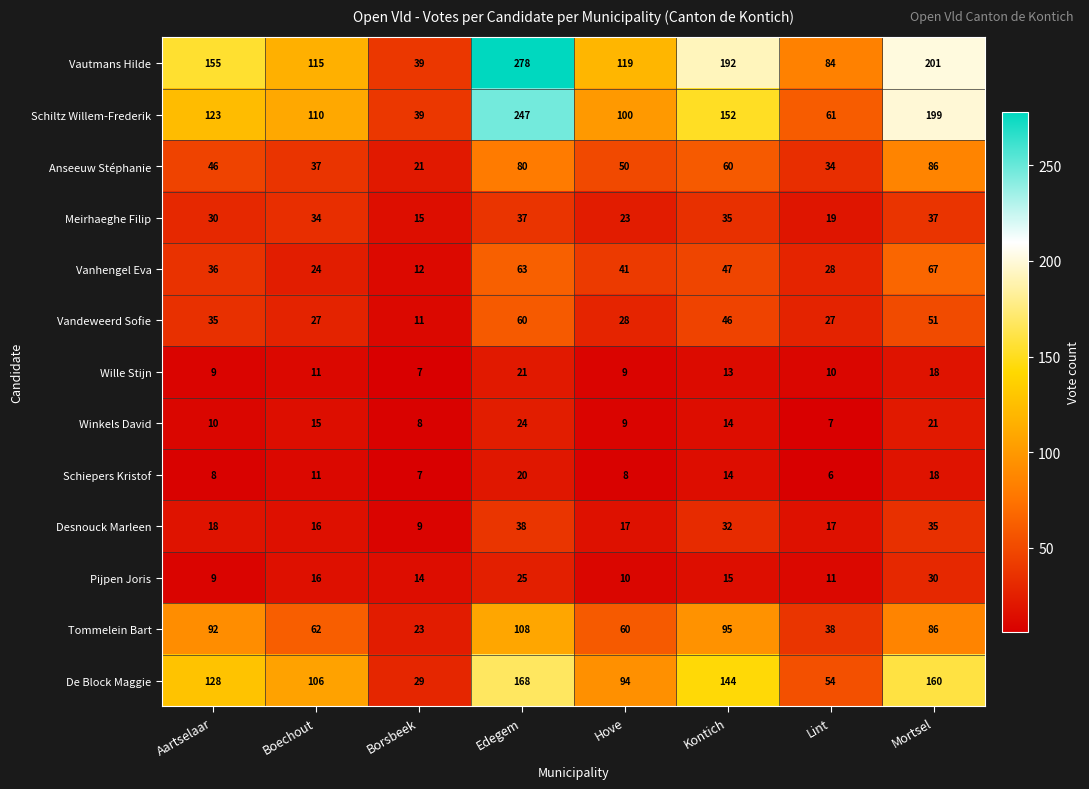

List the series in order of their peak value, highest first.

Vautmans Hilde, Schiltz Willem-Frederik, De Block Maggie, Tommelein Bart, Anseeuw Stéphanie, Vanhengel Eva, Vandeweerd Sofie, Desnouck Marleen, Meirhaeghe Filip, Pijpen Joris, Winkels David, Wille Stijn, Schiepers Kristof